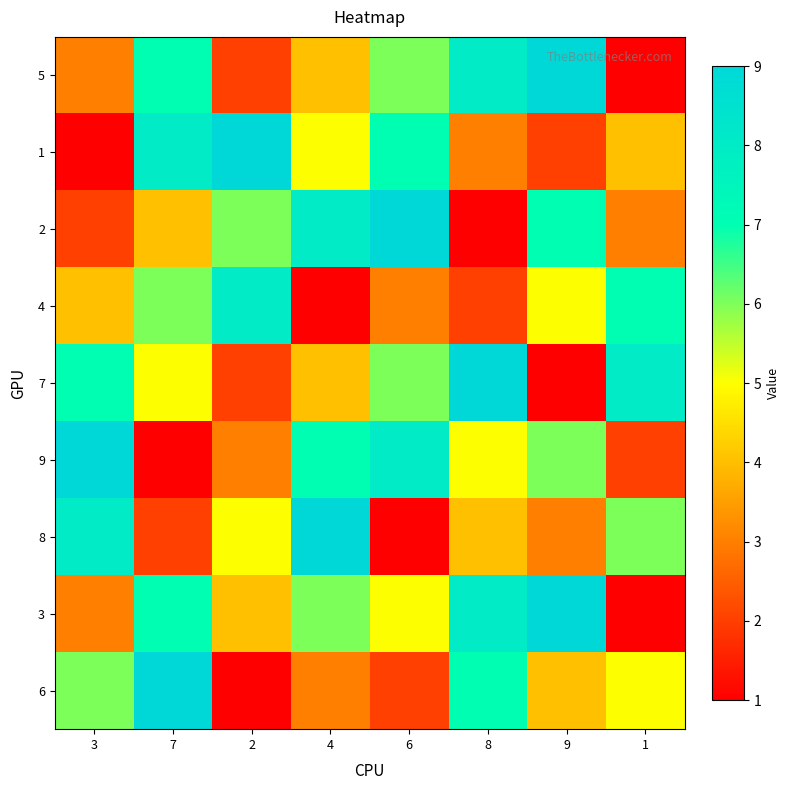

How many categories are shown in the chart?

8